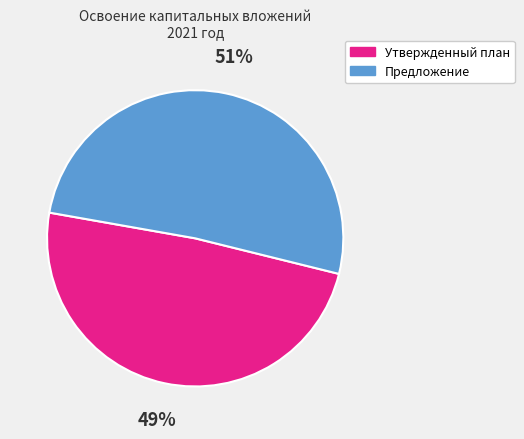

Is it true that Утвержденный план is 49% of the pie?

True